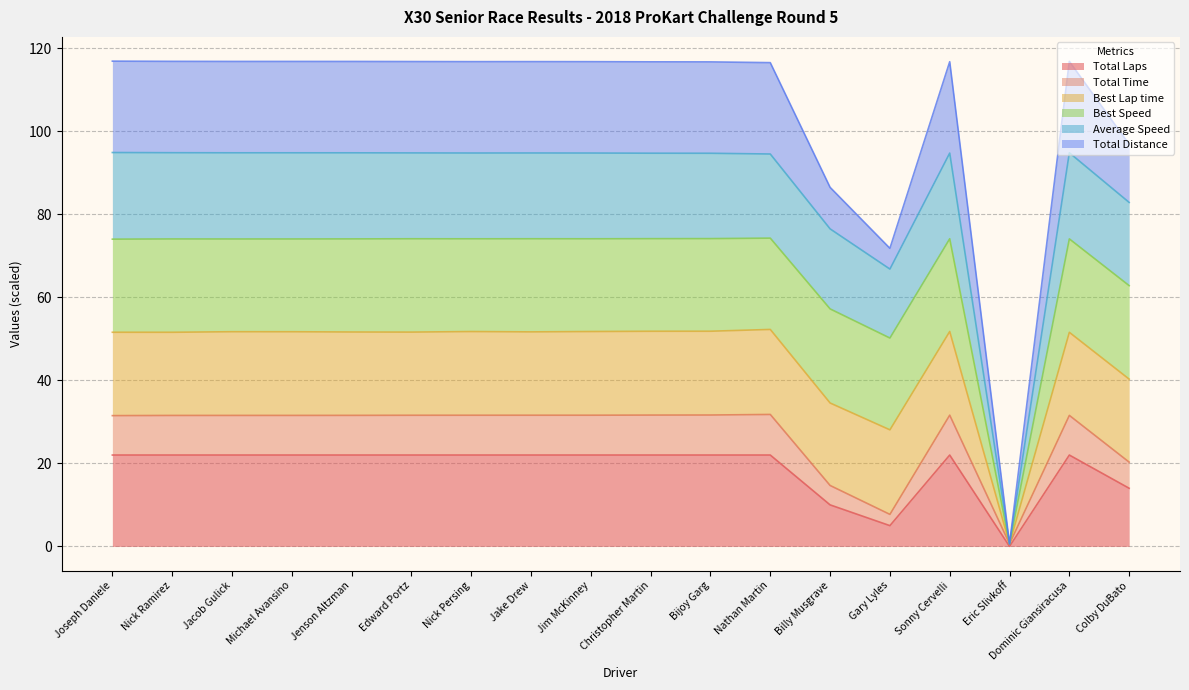

List the labels in order of Average Speed value, smallest first.

Eric Slivkoff, Gary Lyles, Billy Musgrave, Colby DuBato, Nathan Martin, Bijoy Garg, Christopher Martin, Sonny Cervelli, Jim McKinney, Nick Persing, Jake Drew, Edward Portz, Jenson Altzman, Michael Avansino, Jacob Gulick, Dominic Giansiracusa, Nick Ramirez, Joseph Daniele